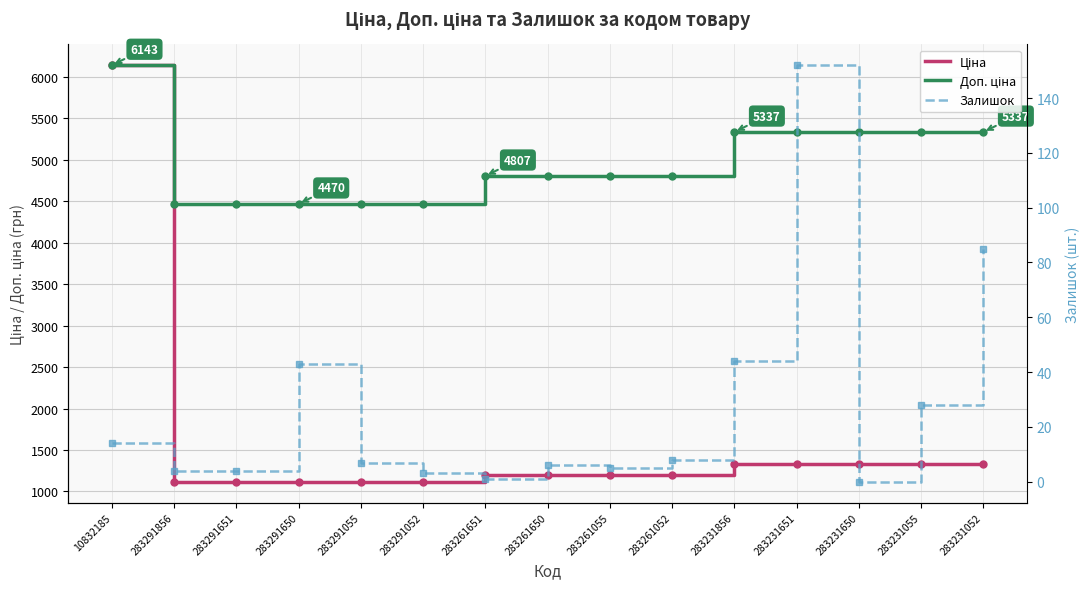

True or false: Доп. ціна has a value of 6870.0 at 283261052.

False